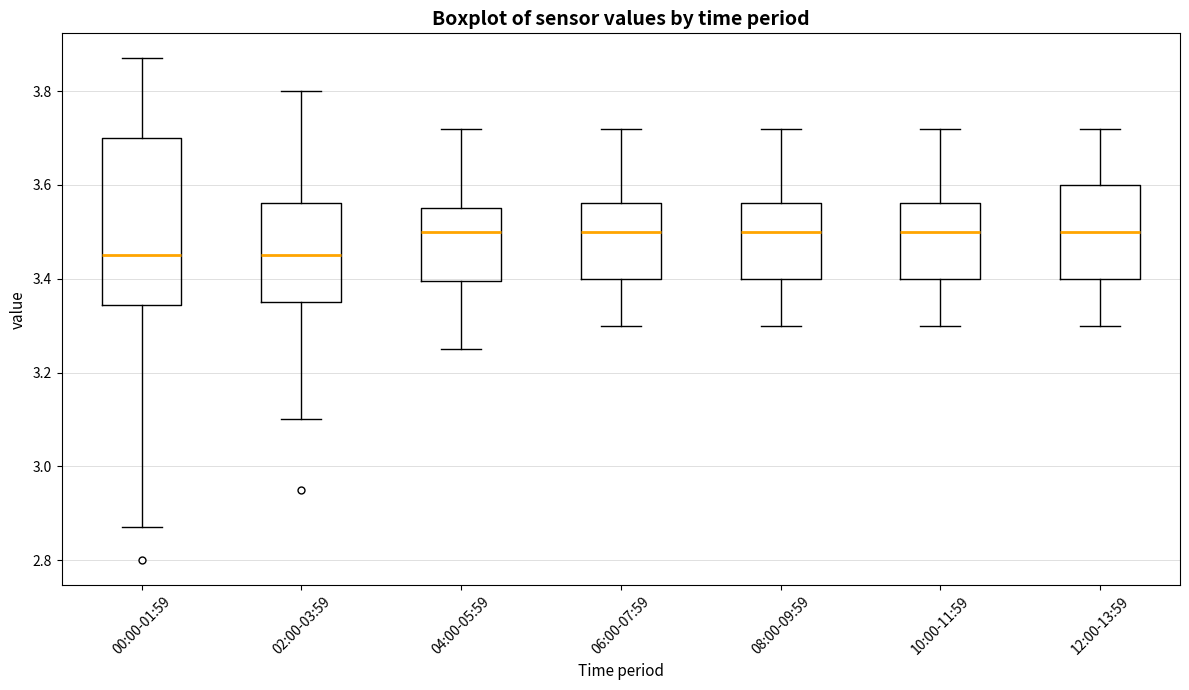

Where does the median line of the box for 04:00-05:59 sit on the y-axis? The values are not printed on the chart, so give them approximately, as read against the axis.

3.50